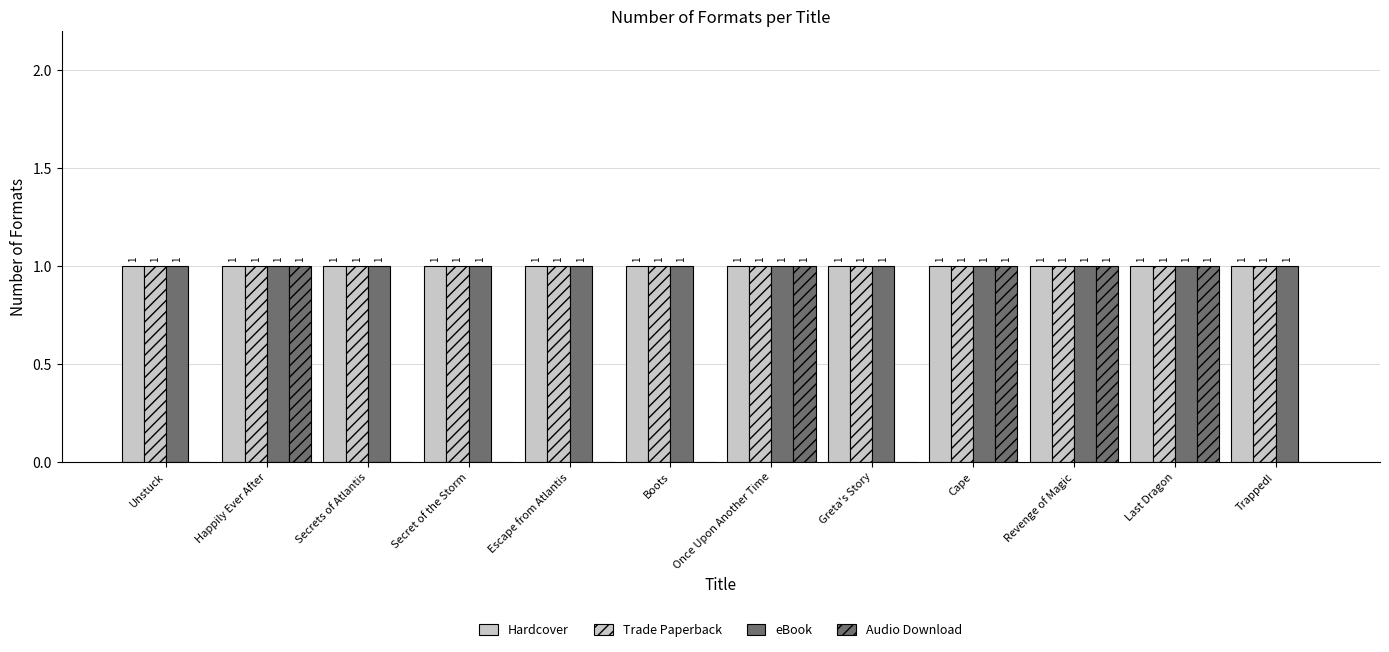

What is the maximum value shown in the chart?

1